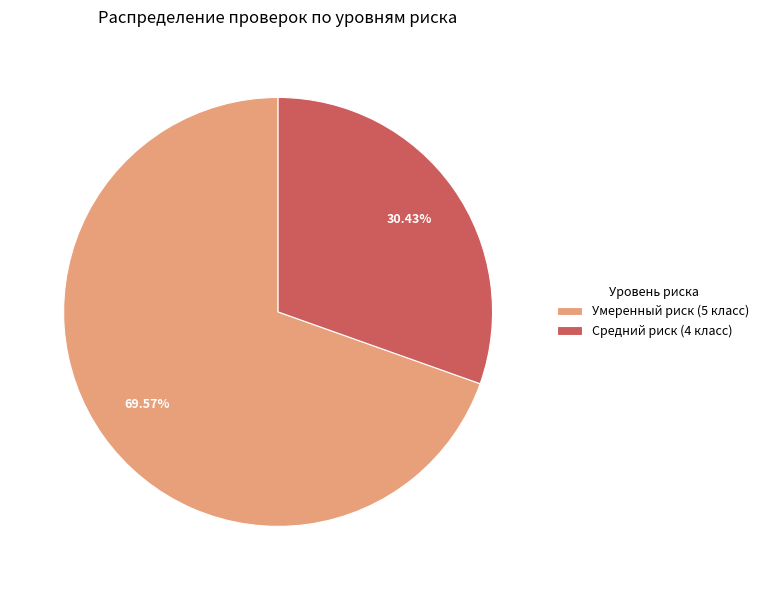

What is the largest slice in the pie chart?

Умеренный риск (5 класс)